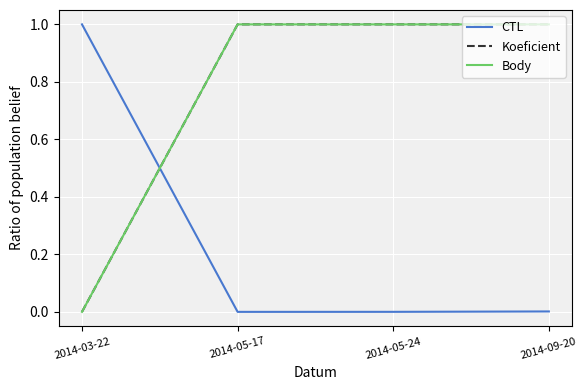

Which series has the largest range (max minus min)?

CTL